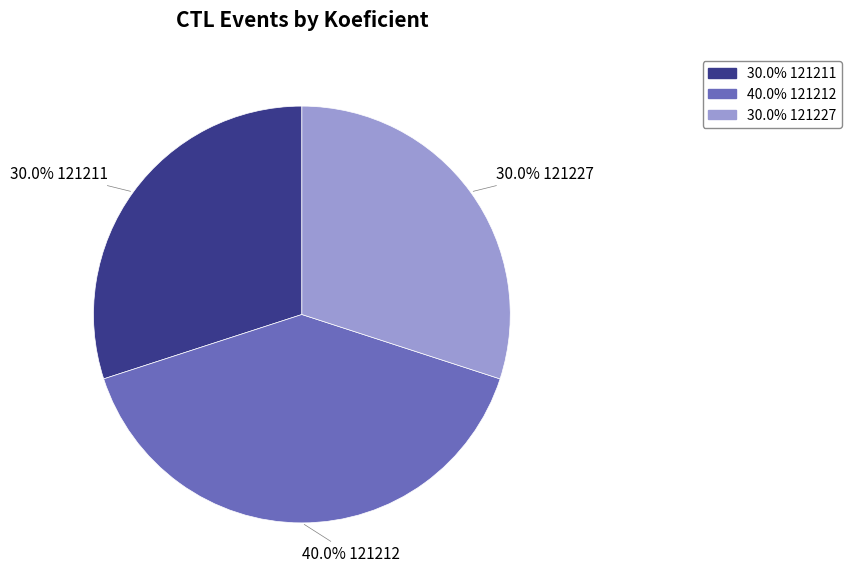

Does any single category account for the majority?

No